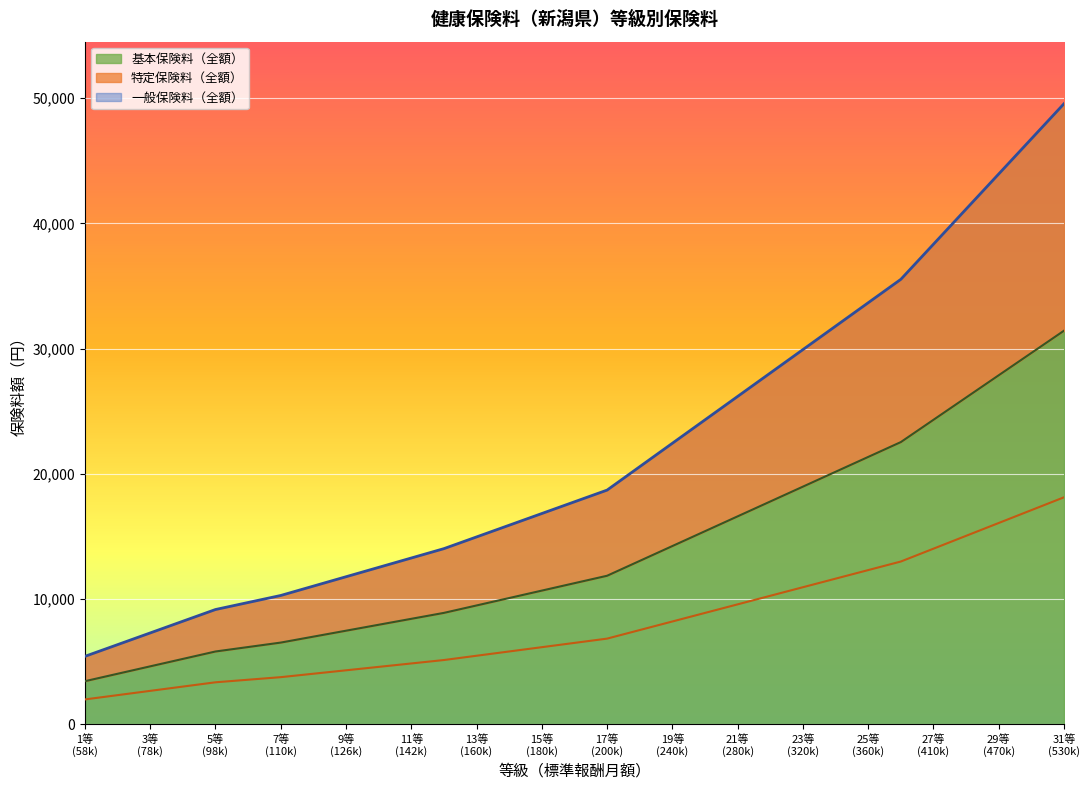

True or false: 一般保険料（全額） and 特定保険料（全額） cross at least once.

False